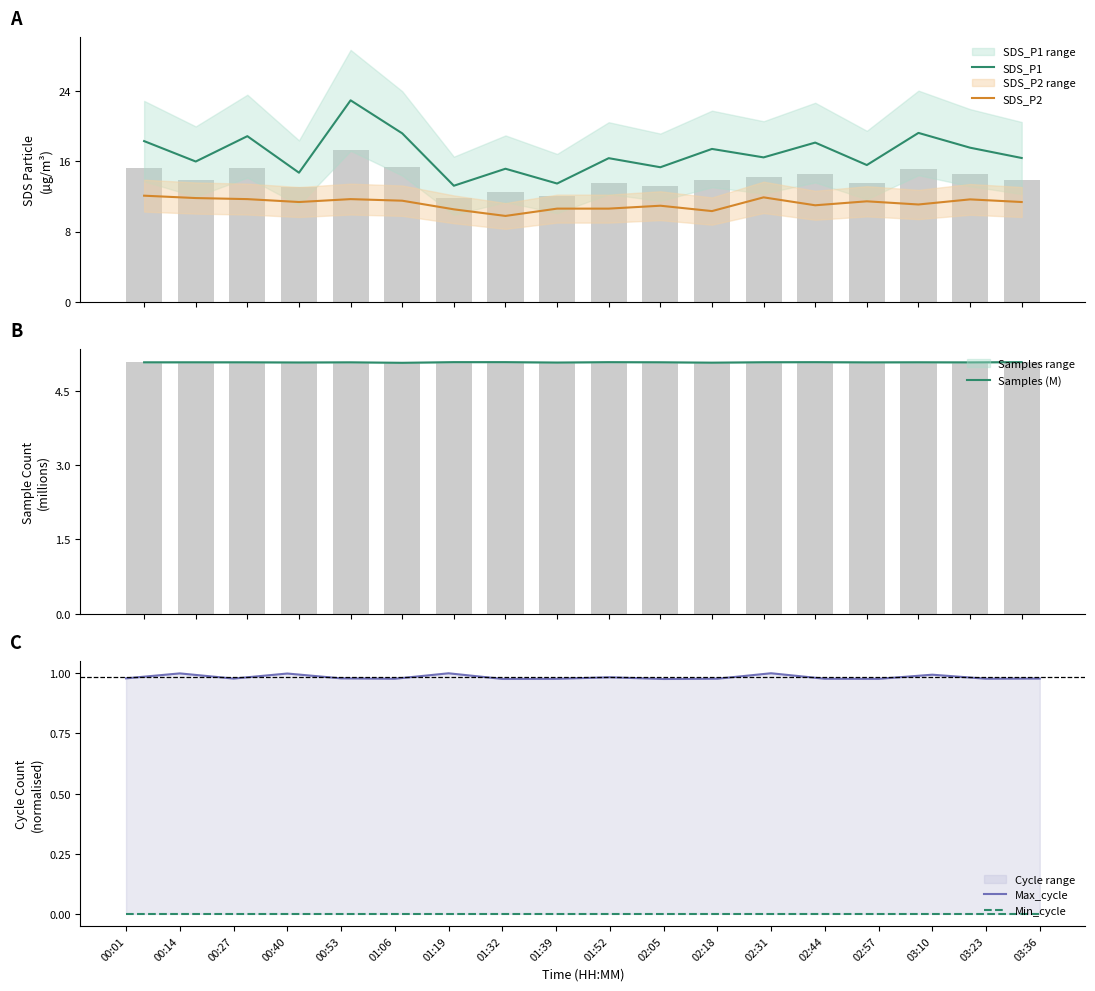

What is the sum of all SDS_P1 values?

303.7